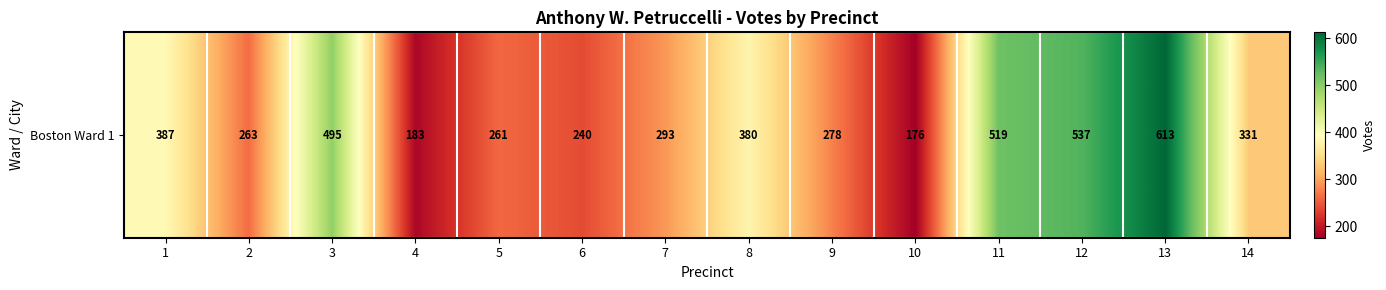

Reading left to right, what are all the values shown in this chart?

387	263	495	183	261	240	293	380	278	176	519	537	613	331